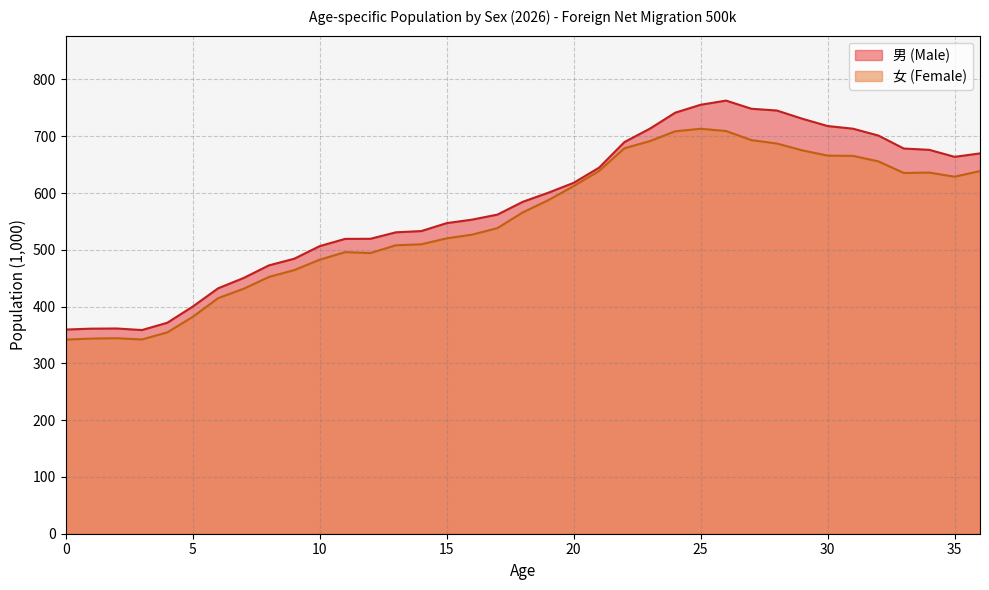

What value does the 女 (Female) series have at 35?

628.7